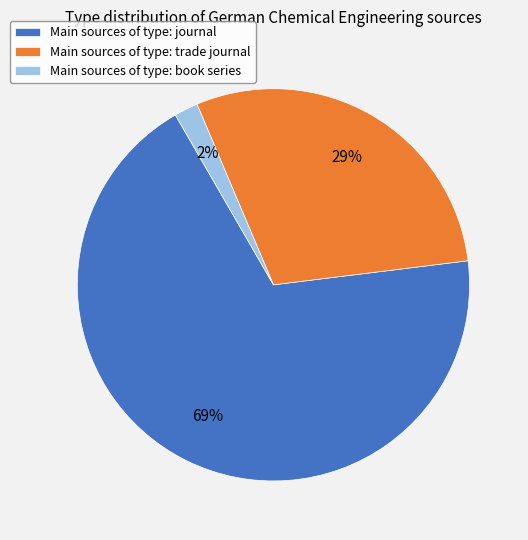

What is the smallest slice in the pie chart?

Main sources of type: book series